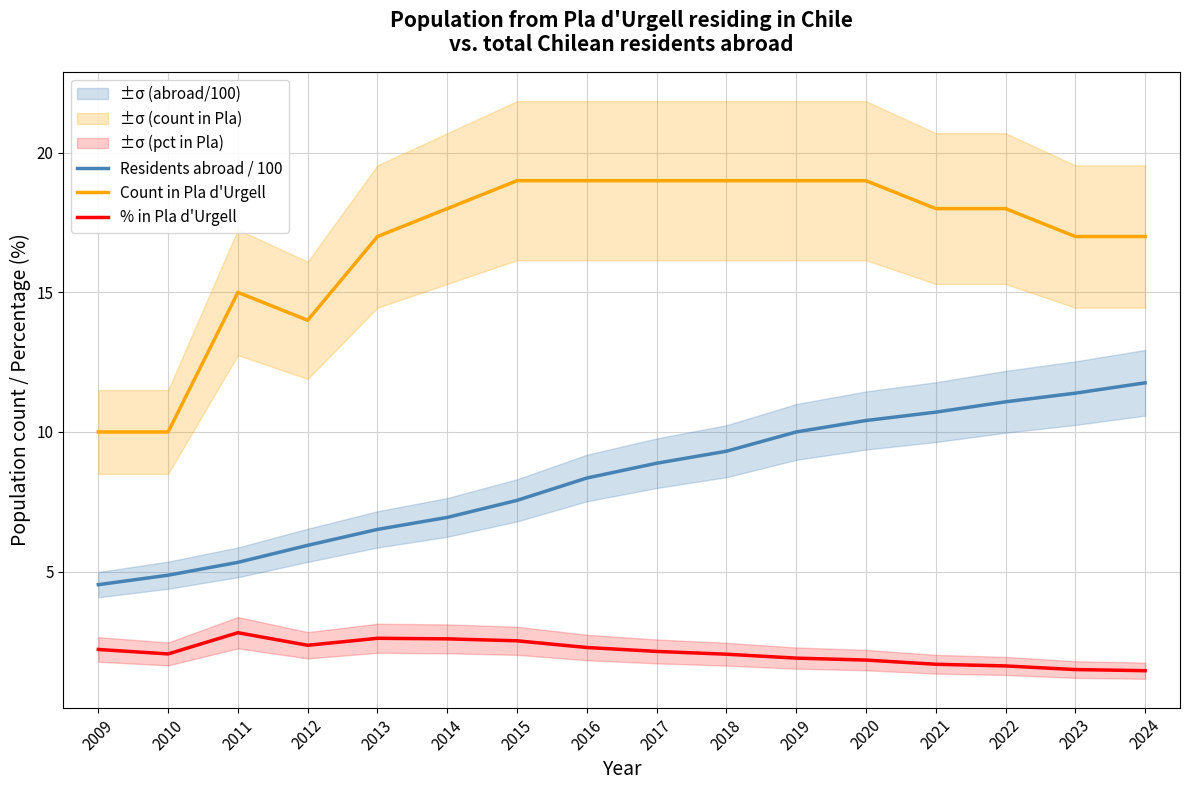

At which category does % in Pla d'Urgell reach its first local peak?

2011